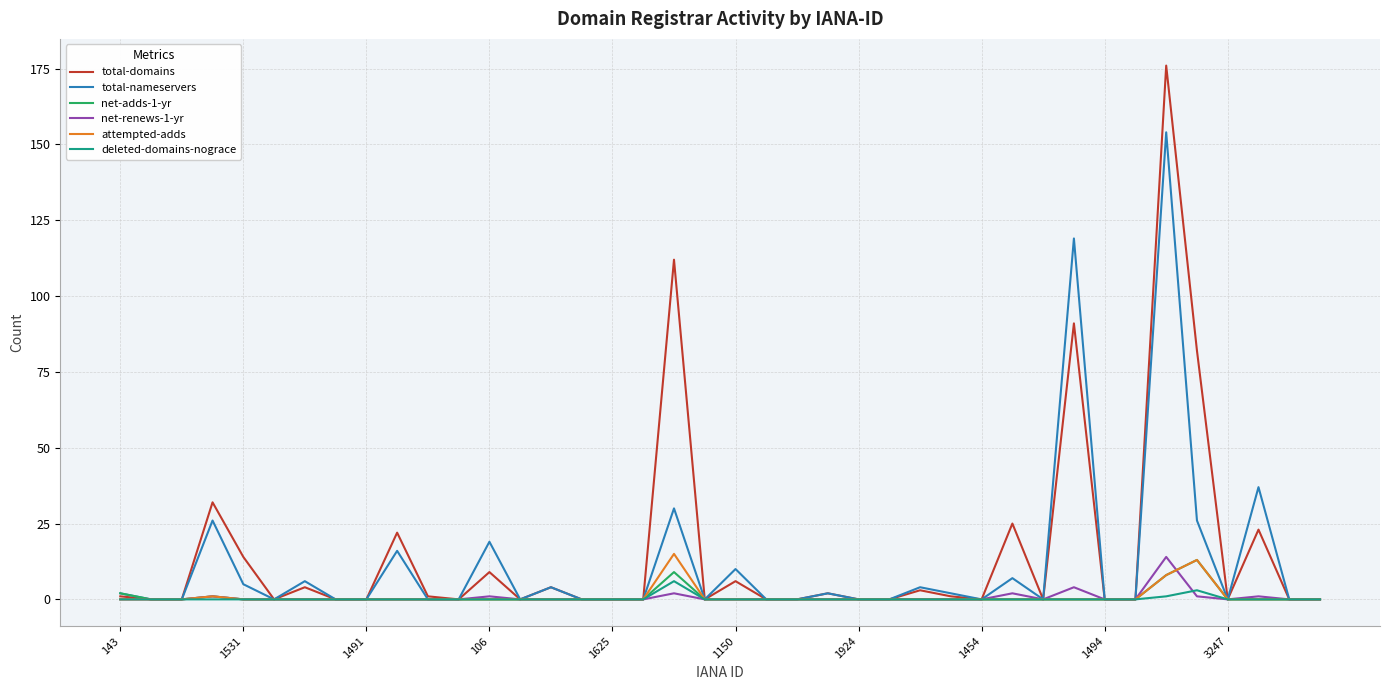

Which series has the largest range (max minus min)?

total-domains